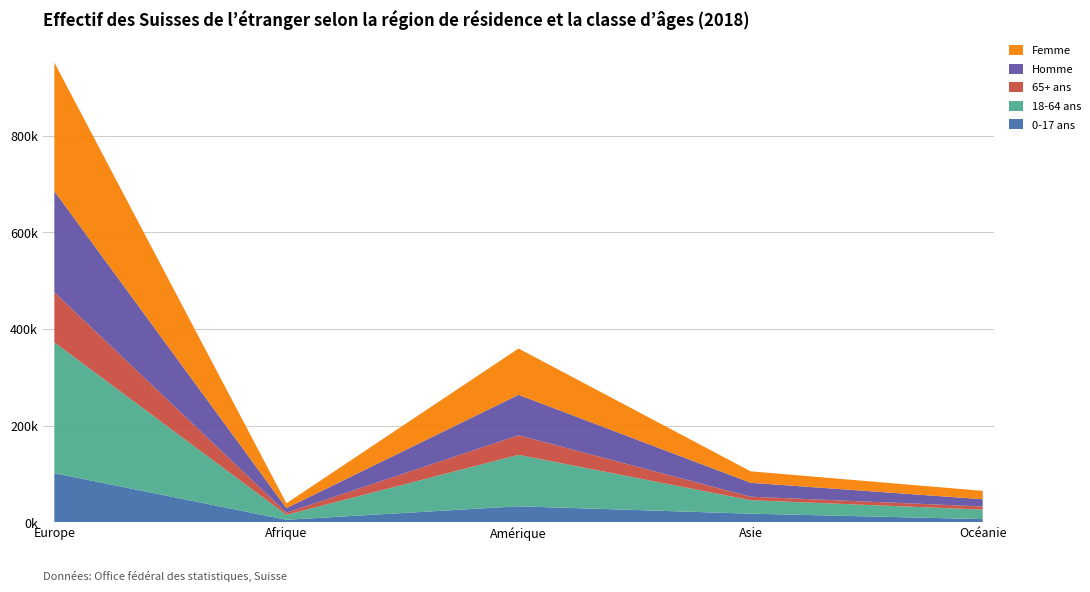

Reading left to right, extract all data points from this chart.

0-17 ans: Europe=101222	Afrique=4769	Amérique=32705	Asie=17373	Océanie=6194
18-64 ans: Europe=271195	Afrique=10185	Amérique=106570	Asie=27906	Océanie=19594
65+ ans: Europe=103679	Afrique=4482	Amérique=40525	Asie=7279	Océanie=6555
Homme: Europe=209523	Afrique=9392	Amérique=83850	Asie=28869	Océanie=15020
Femme: Europe=266573	Afrique=10044	Amérique=95950	Asie=23689	Océanie=17323